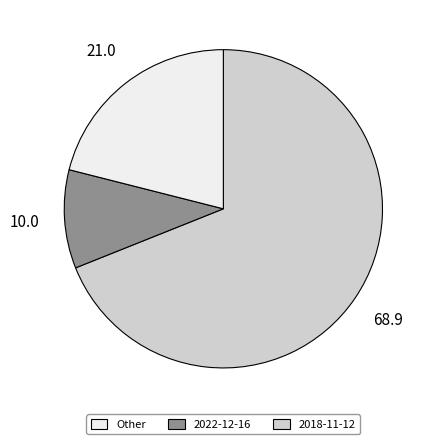

How many segments does this pie chart have?

3